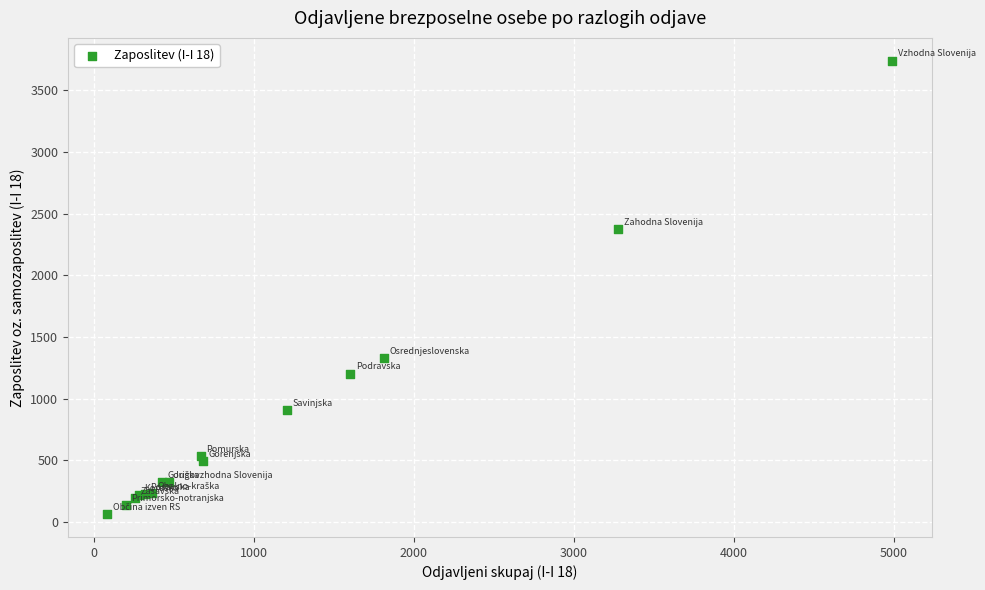

What Y value in the scatter plot is closest to 1902?

2376